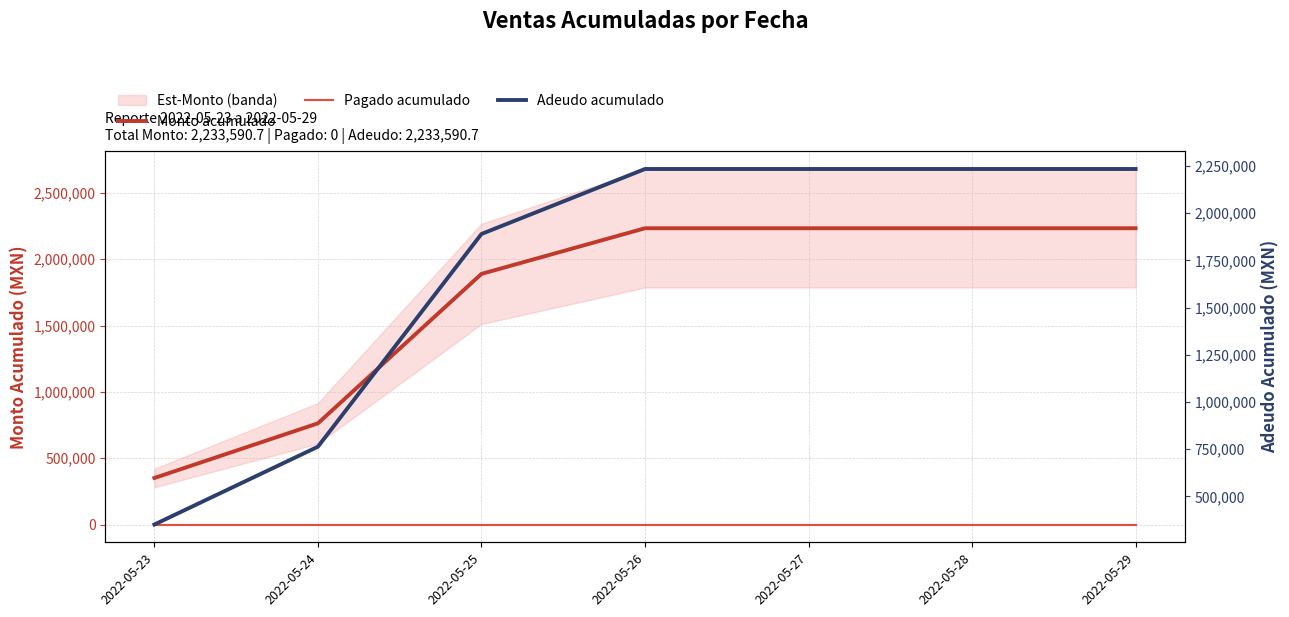

Which series has the largest total across all categories?

Monto acumulado